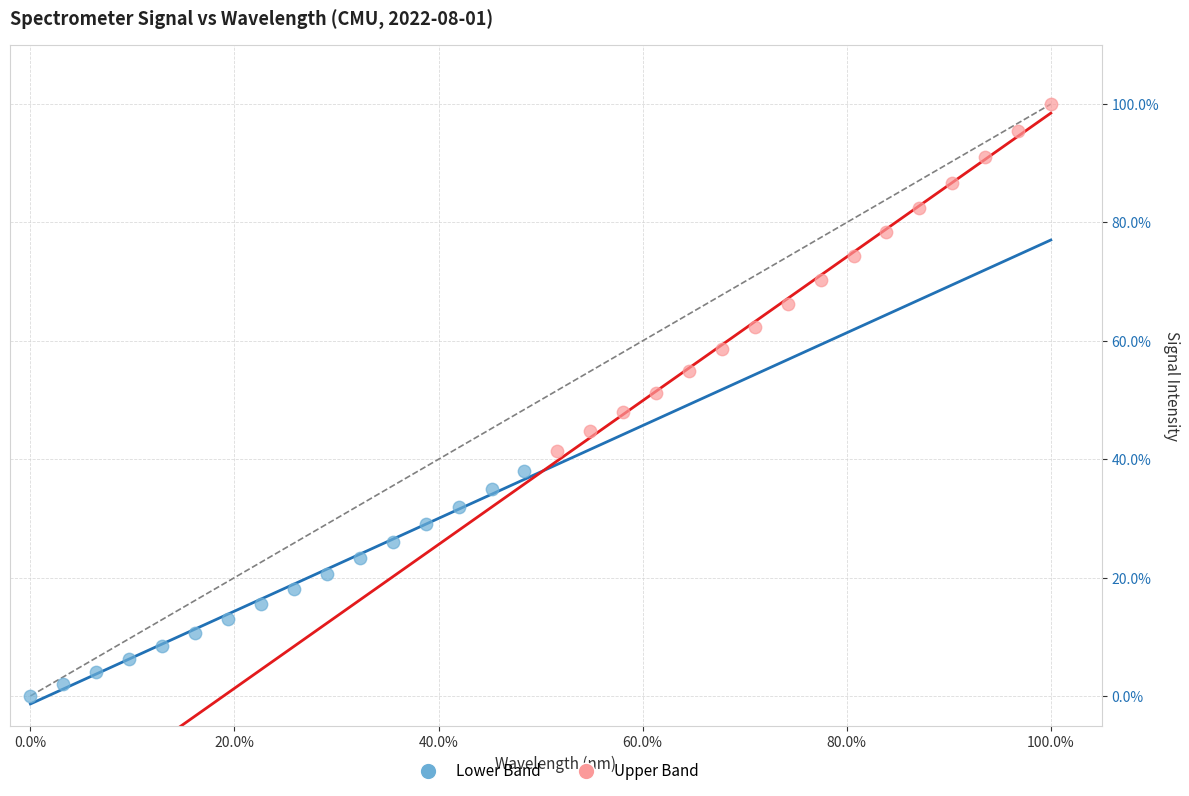

Which series contains the highest Y value?

Upper Band